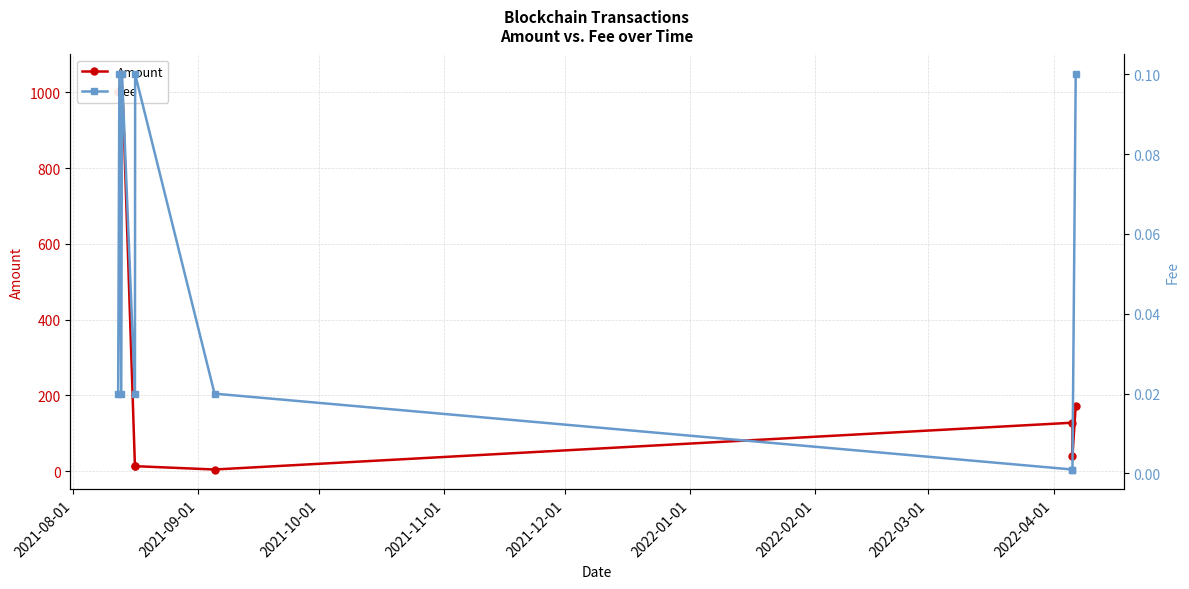

What value does the Amount series have at 2021-12-01?

13.4